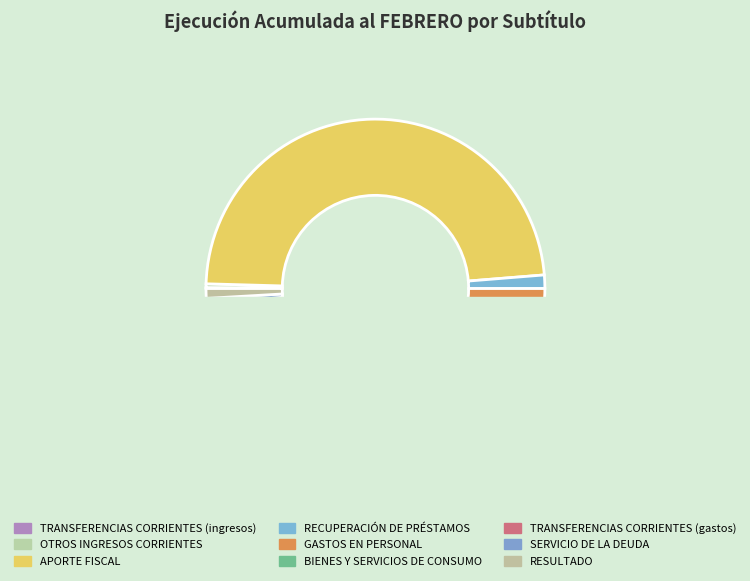

What percentage is the RESULTADO slice, to the nearest percent?

1%